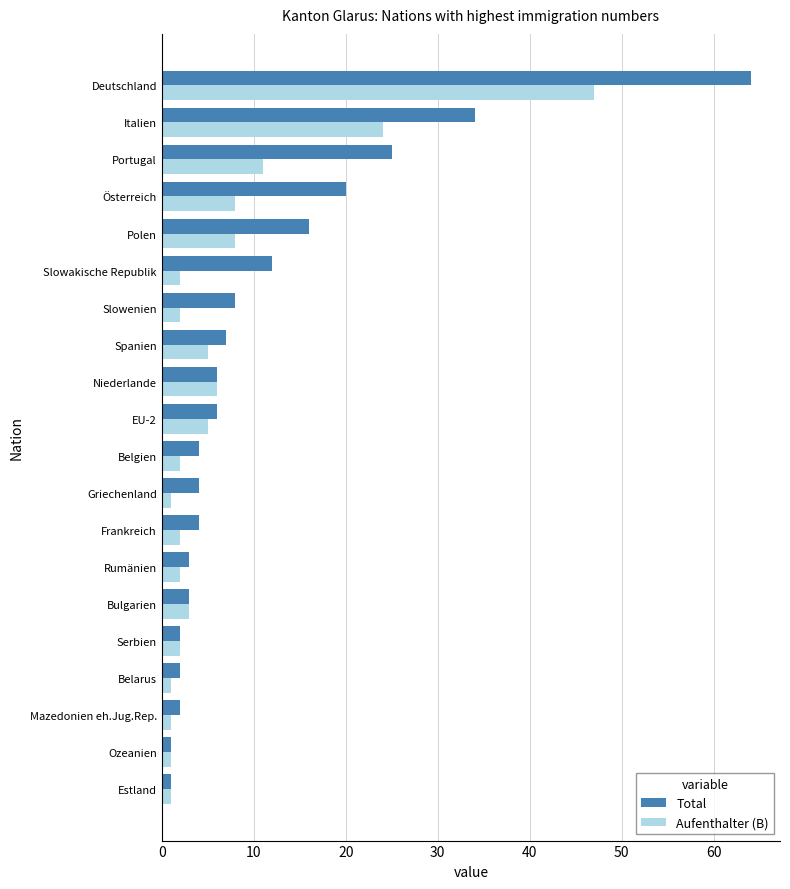

What is the maximum value for Aufenthalter (B)?

47